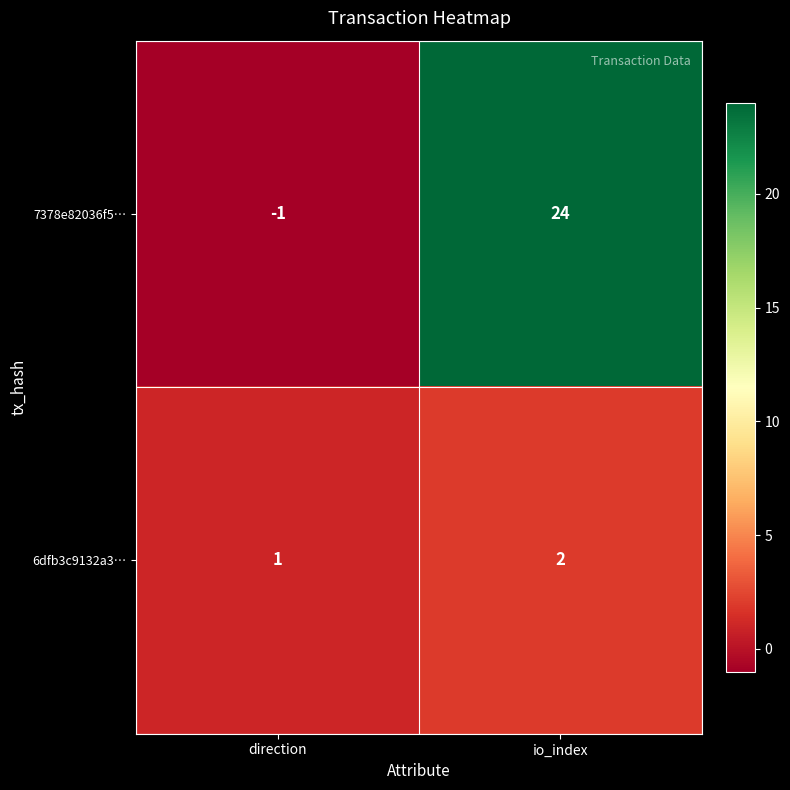

How many data points does each series have?

2